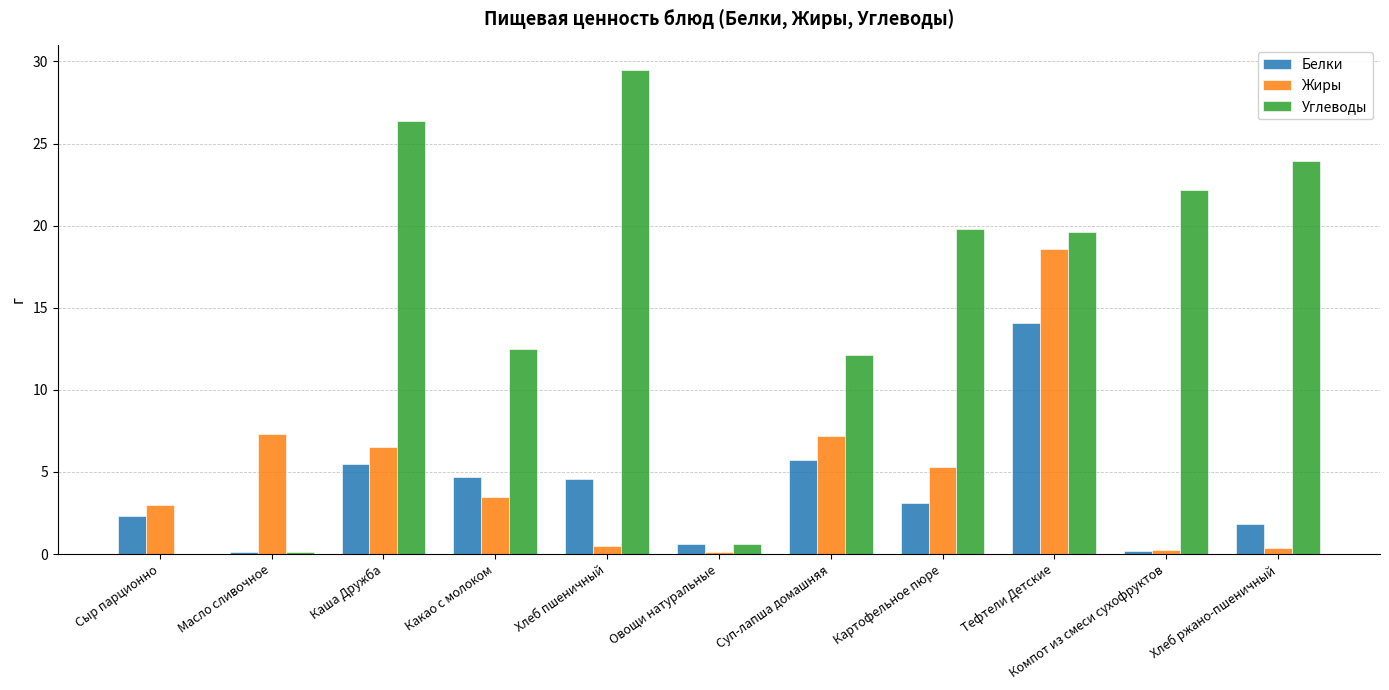

At which label does Жиры reach its peak?

Тефтели Детские